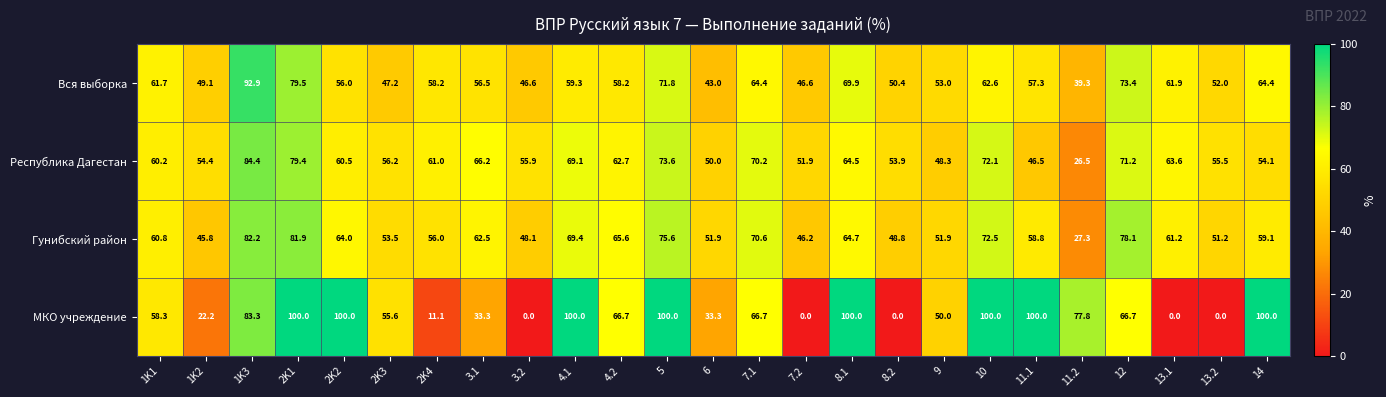

What is the difference between the second highest and minimum values in the Вся выборка series?

40.2